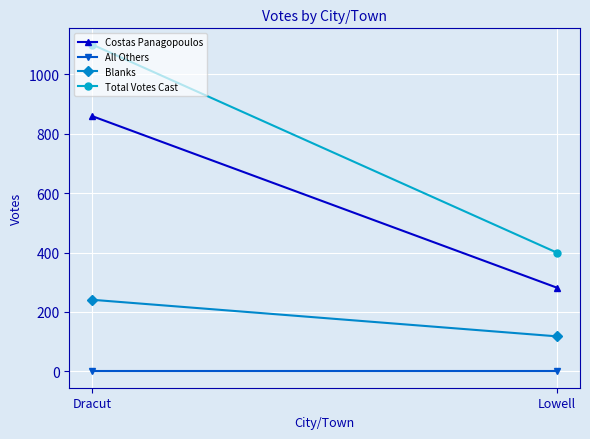

What is the value of the Costas Panagopoulos point at the 1st from the left?

859